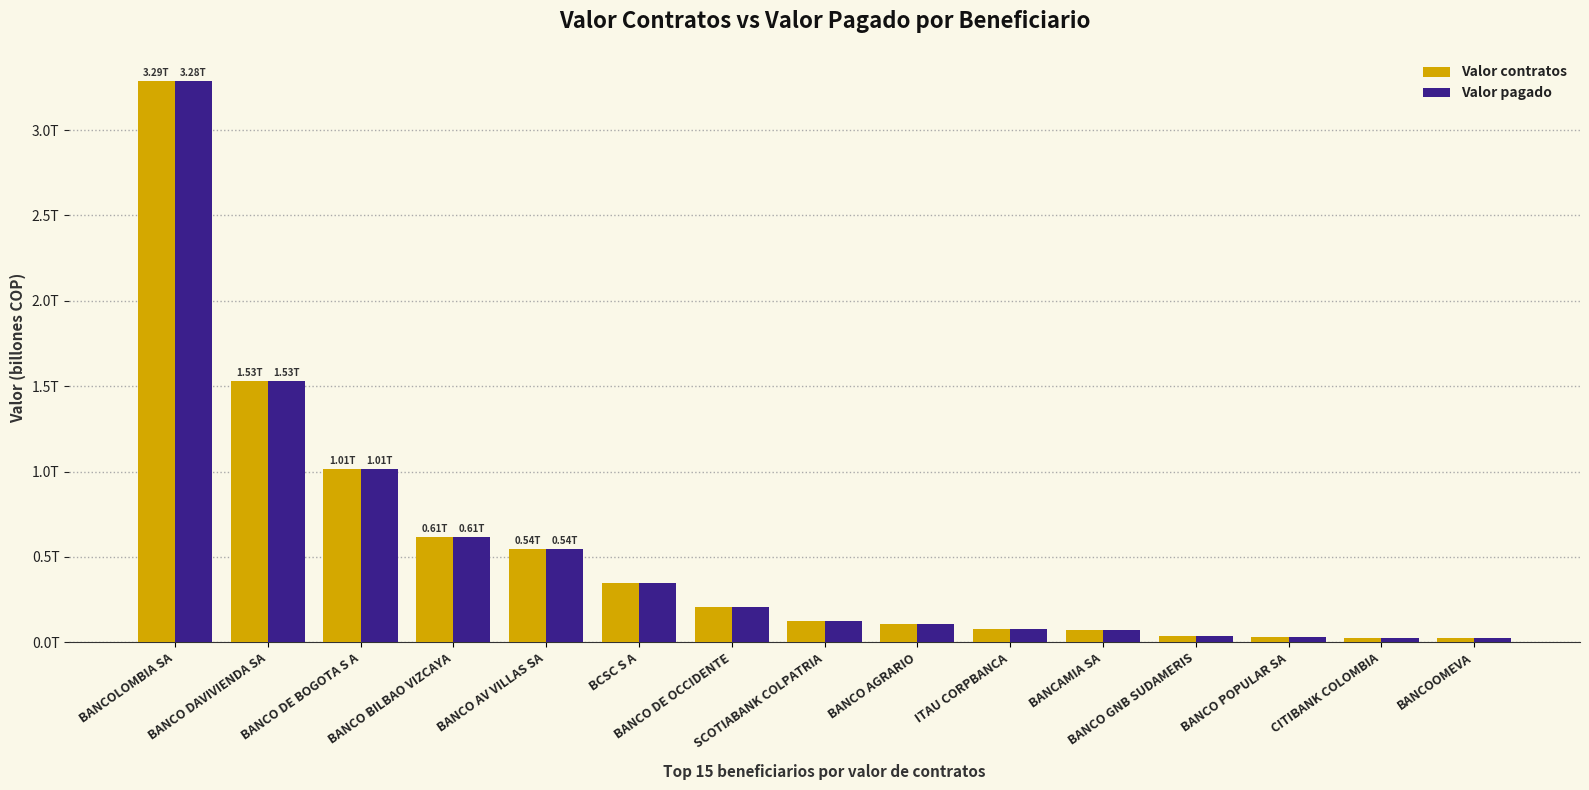

Reading right to left, list all the values displayed in this chart.

Valor contratos: BANCOOMEVA=0.0	CITIBANK COLOMBIA=0.0	BANCO POPULAR SA=0.0	BANCO GNB SUDAMERIS=0.0	BANCAMIA SA=0.1	ITAU CORPBANCA=0.1	BANCO AGRARIO=0.1	SCOTIABANK COLPATRIA=0.1	BANCO DE OCCIDENTE=0.2	BCSC S A=0.3	BANCO AV VILLAS SA=0.5	BANCO BILBAO VIZCAYA=0.6	BANCO DE BOGOTA S A=1.0	BANCO DAVIVIENDA SA=1.5	BANCOLOMBIA SA=3.3
Valor pagado: BANCOOMEVA=0.0	CITIBANK COLOMBIA=0.0	BANCO POPULAR SA=0.0	BANCO GNB SUDAMERIS=0.0	BANCAMIA SA=0.1	ITAU CORPBANCA=0.1	BANCO AGRARIO=0.1	SCOTIABANK COLPATRIA=0.1	BANCO DE OCCIDENTE=0.2	BCSC S A=0.3	BANCO AV VILLAS SA=0.5	BANCO BILBAO VIZCAYA=0.6	BANCO DE BOGOTA S A=1.0	BANCO DAVIVIENDA SA=1.5	BANCOLOMBIA SA=3.3